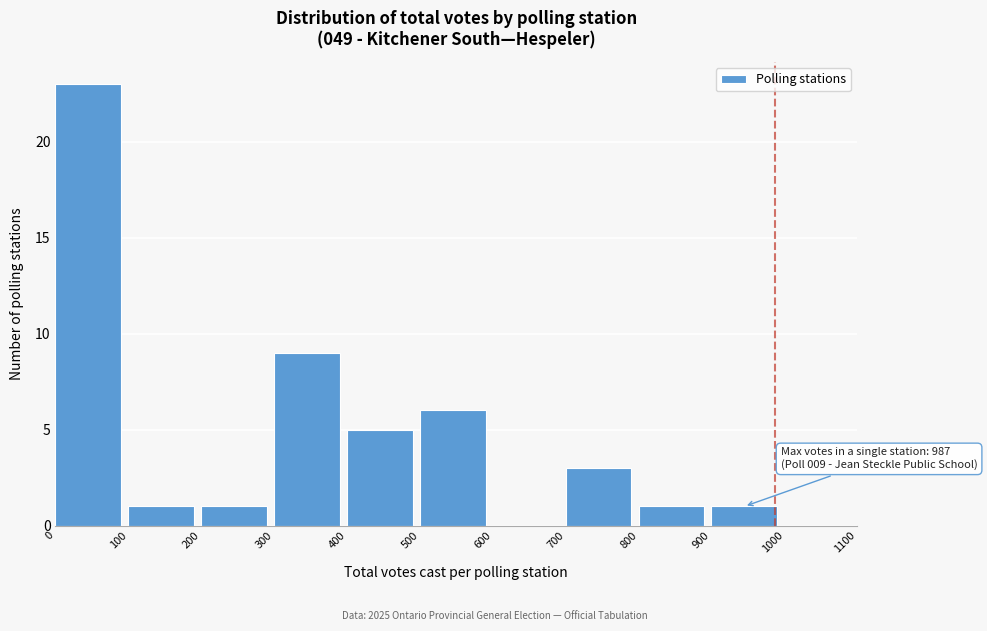

Which range on the x-axis has the tallest bar?

0 to 100